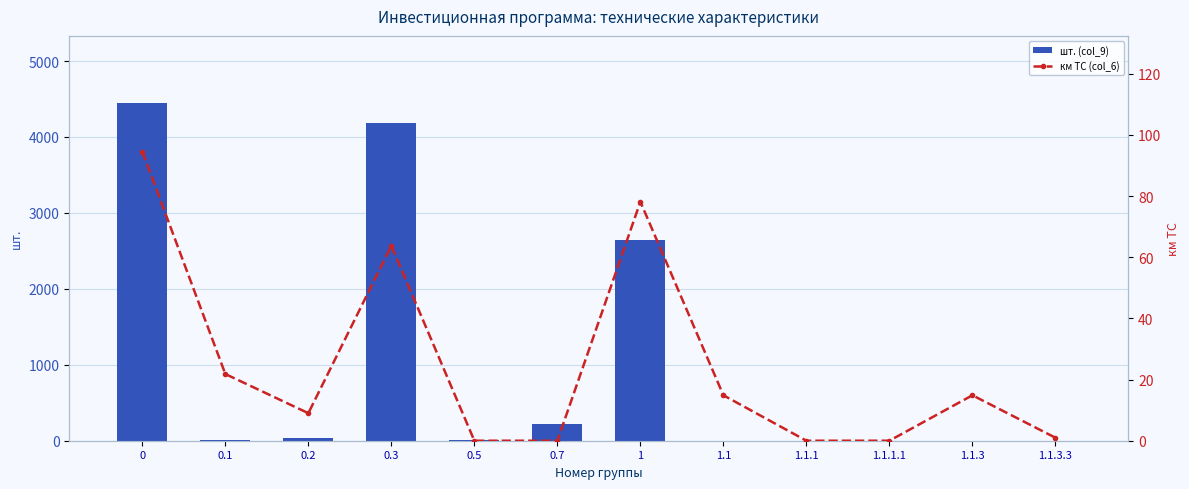

How many data points in км ТС (col_6) are above 14?

6